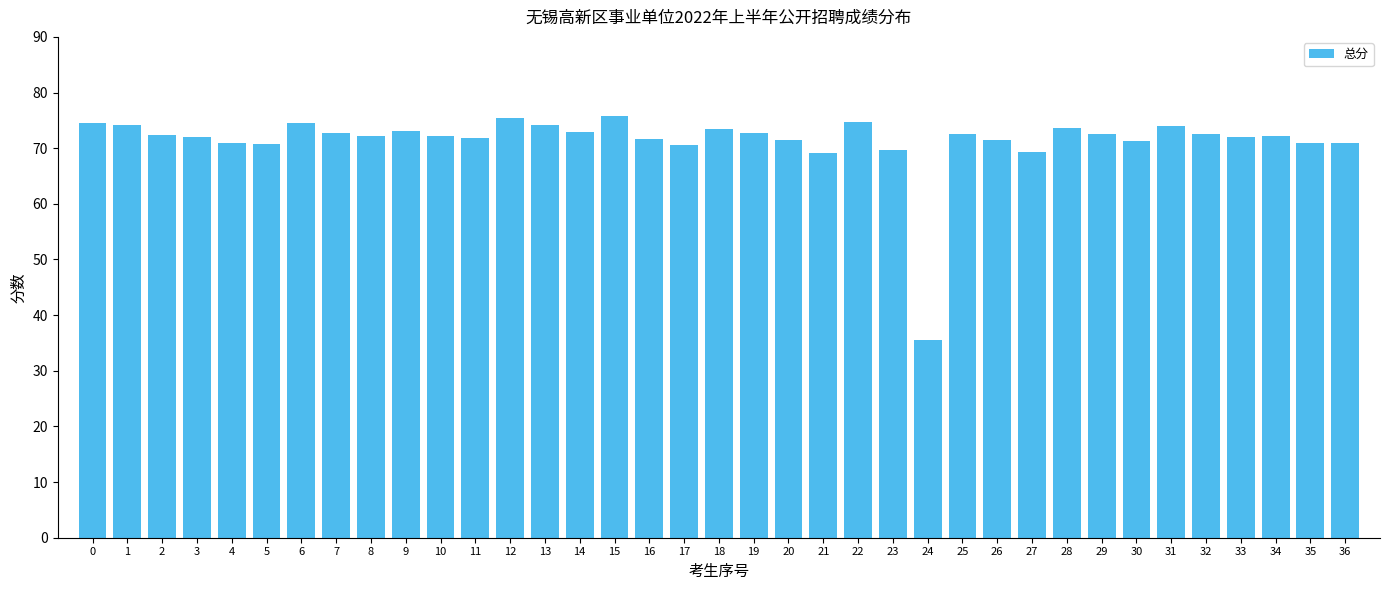

What is the approximate value at 0?

74.6